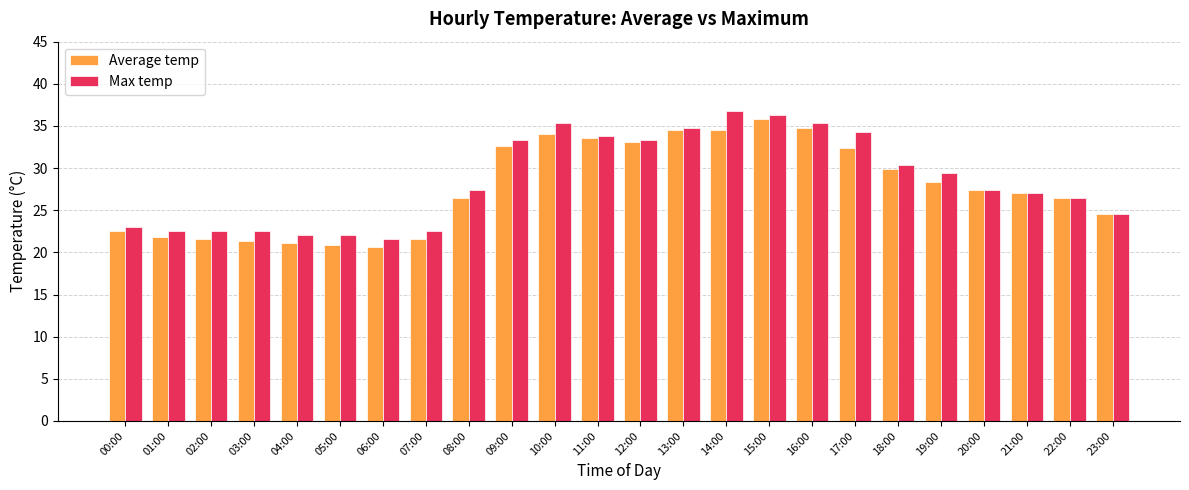

What is the average value of the Max temp series?

28.5